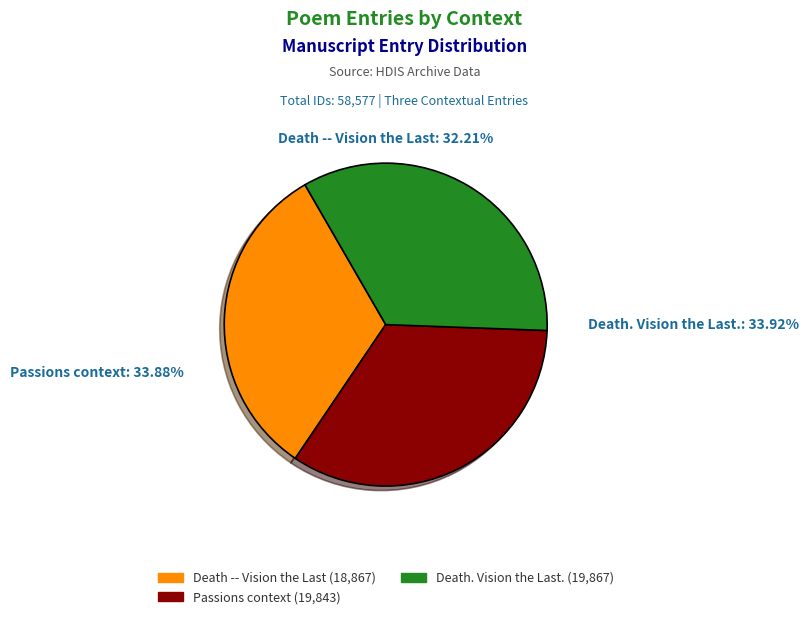

Rank the categories by value from lowest to highest.

Death -- Vision the Last, Passions context, Death. Vision the Last.